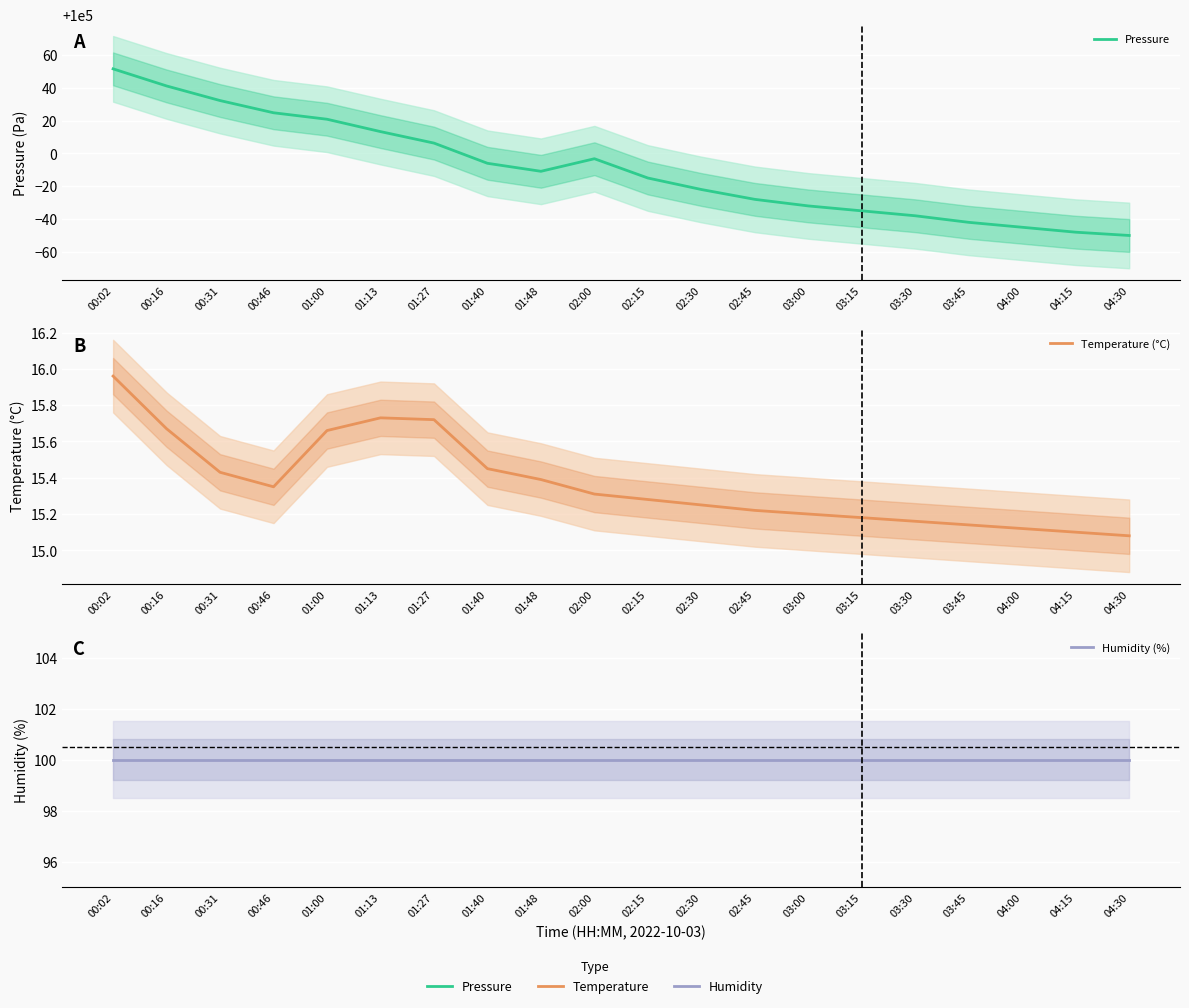

True or false: Humidity (%) and Temperature (°C) intersect in this chart.

False